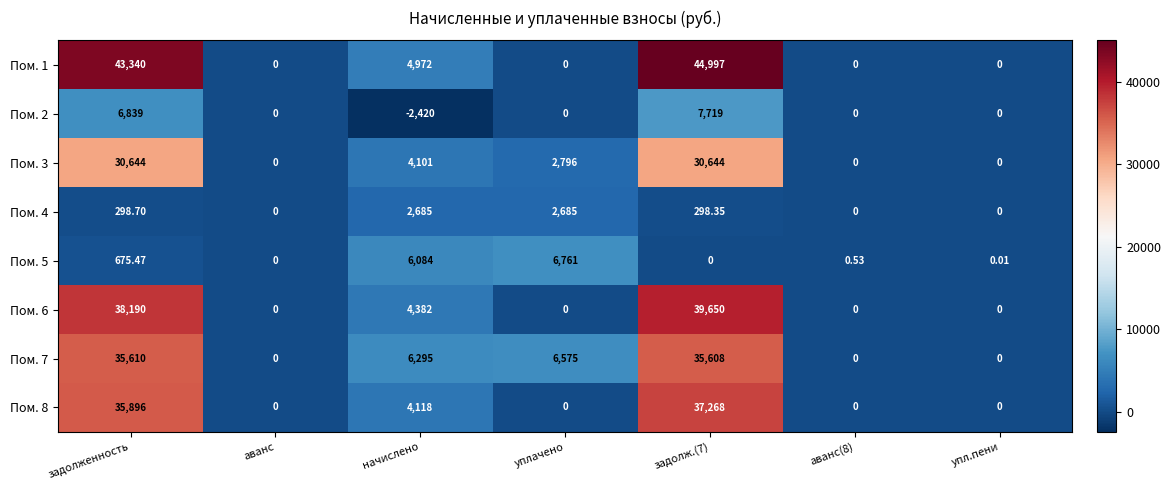

Which category has the lowest value across all series?

начислено